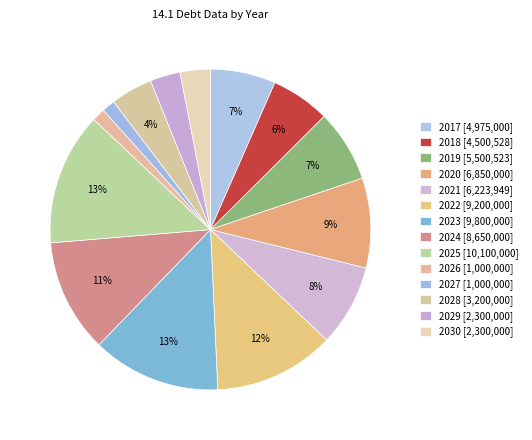

To the nearest percent, what is the difference between the largest and smallest slice percentages?

12%